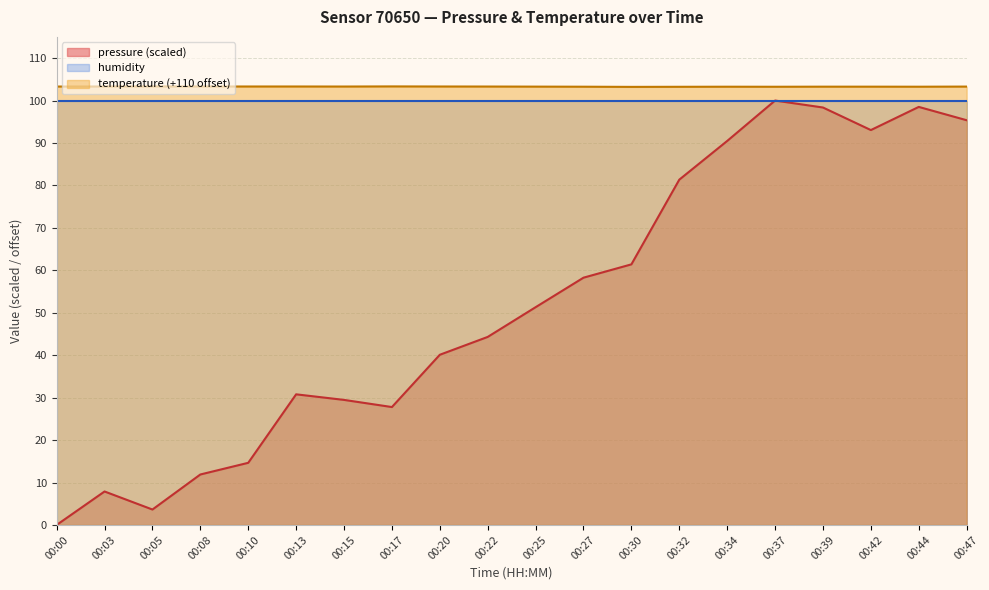

True or false: pressure and temperature cross at least once.

False